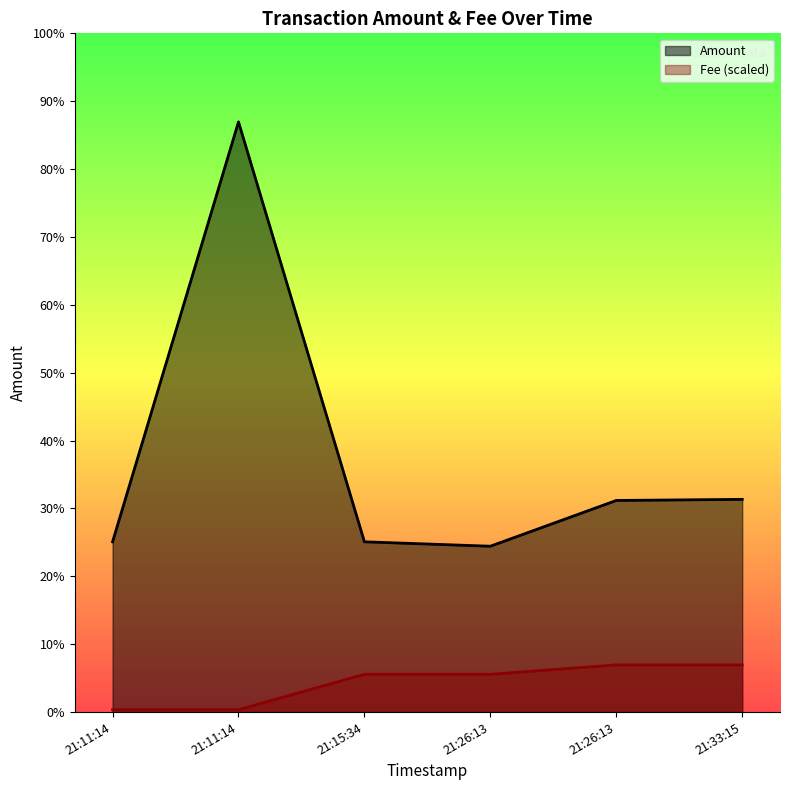

What are all the series names shown in the legend?

Amount, Fee (scaled)